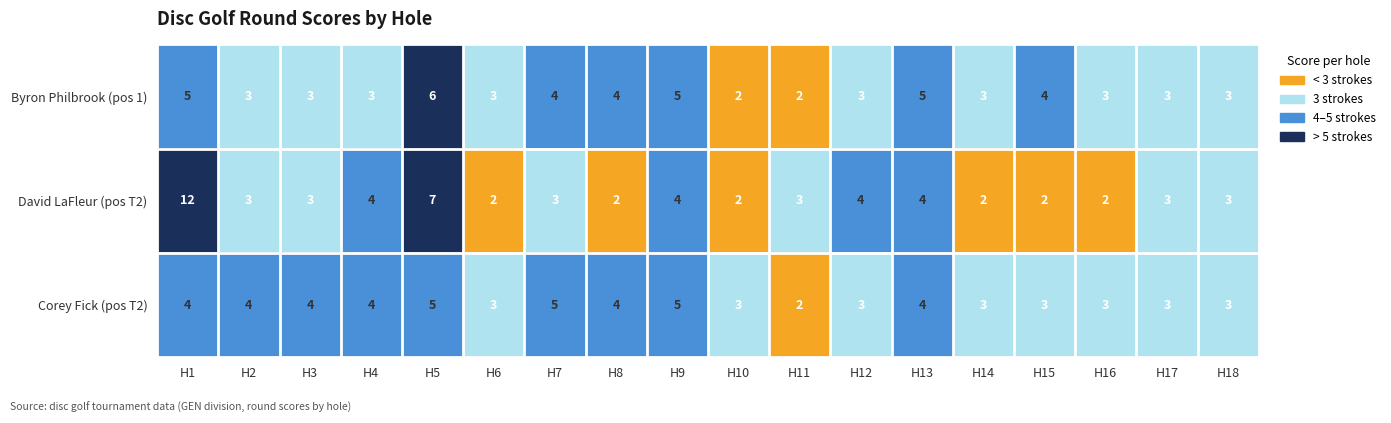

What is the difference between the maximum and minimum values in the Byron Philbrook (pos 1) series?

4